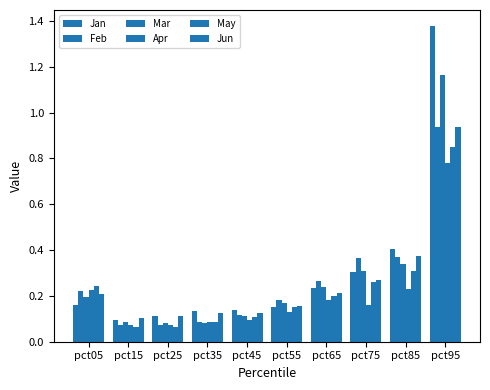

The value of Jan at pct65 is 0.2. True or false?

True